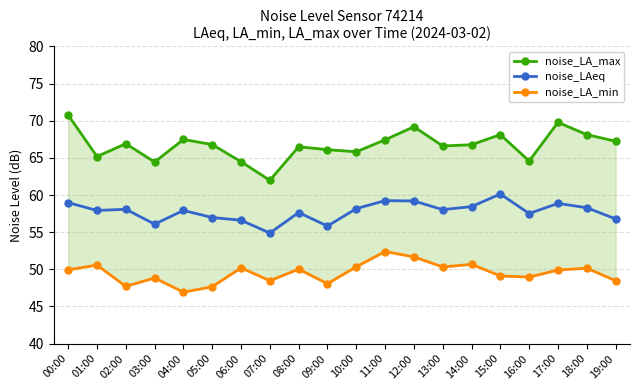

The value of noise_LA_min at 08:00 is 20.8. True or false?

False